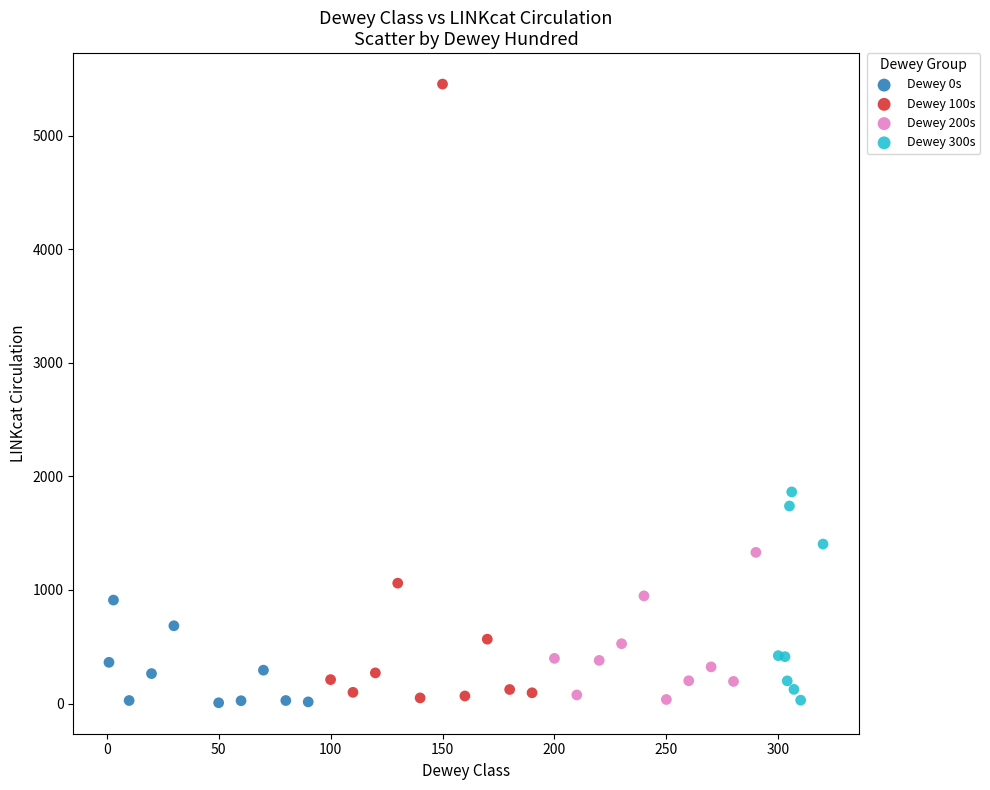

Which series has the widest spread of Y values?

Dewey 100s